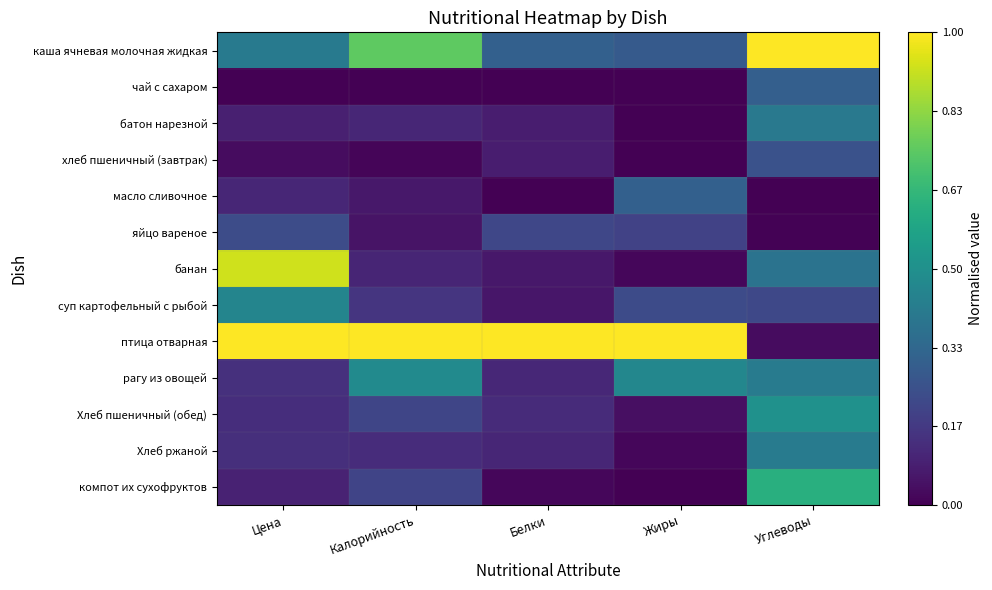

At which category is the sum across all series the highest?

Углеводы